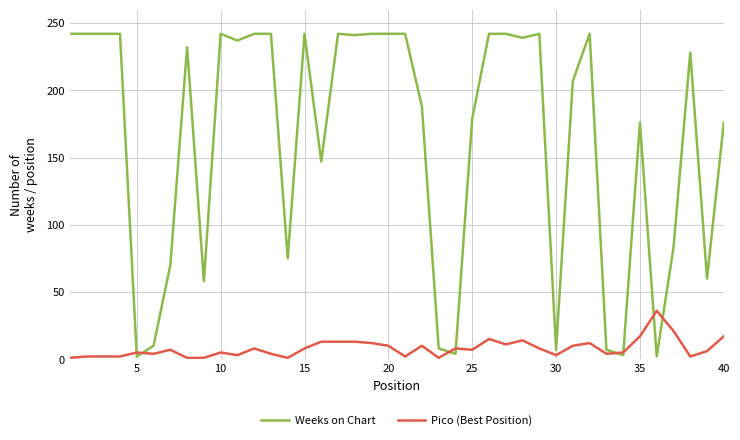

Which series has the largest range (max minus min)?

Weeks on Chart